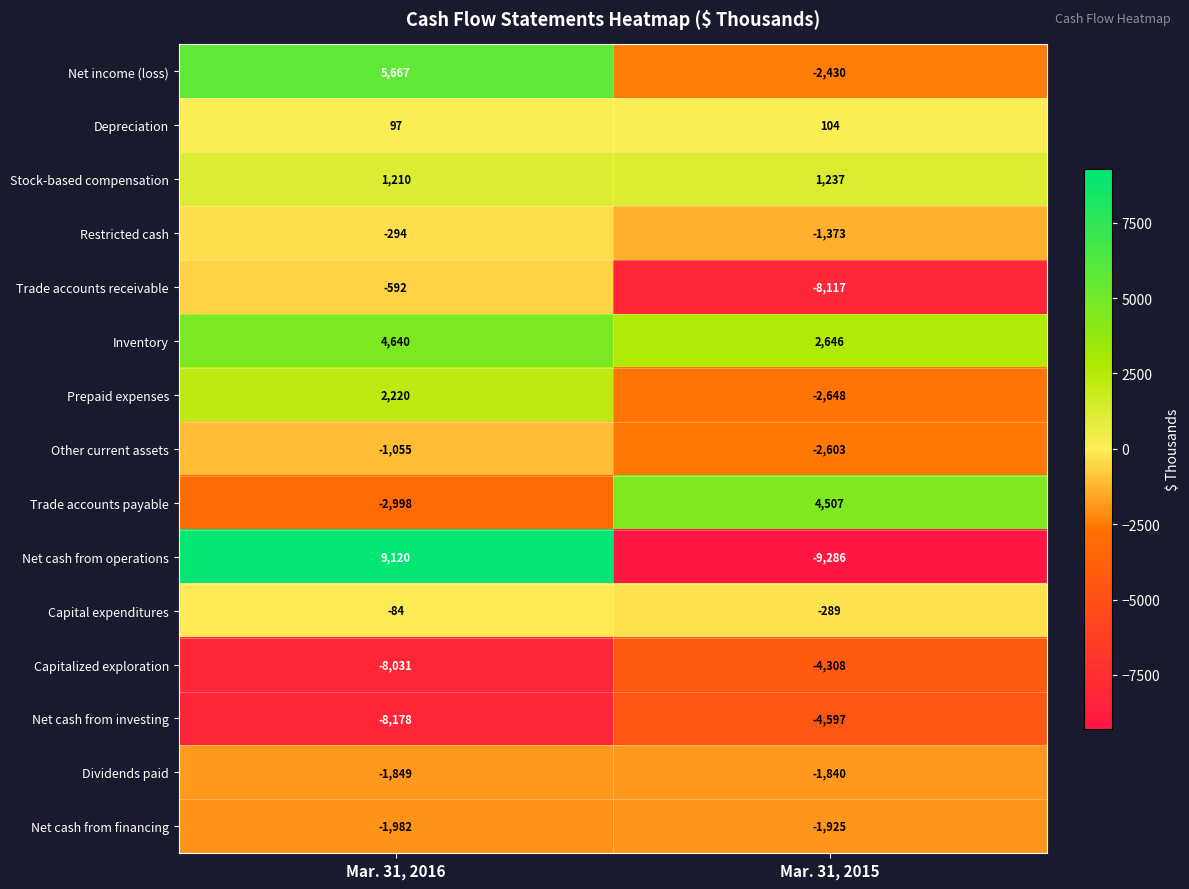

What is the lowest value of the Restricted cash series?

-1373